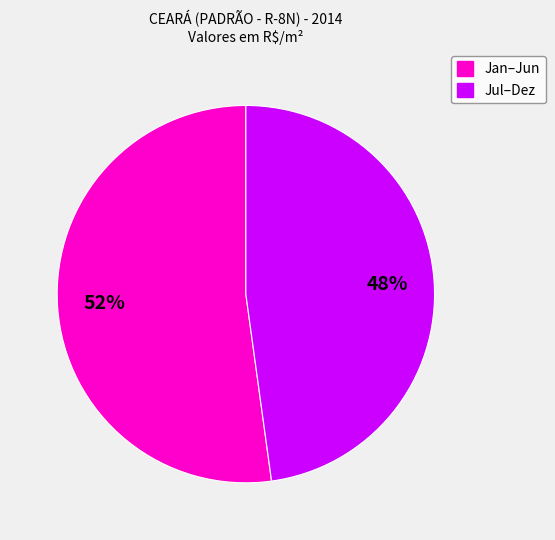

Is there any slice that represents more than half of the pie?

Yes